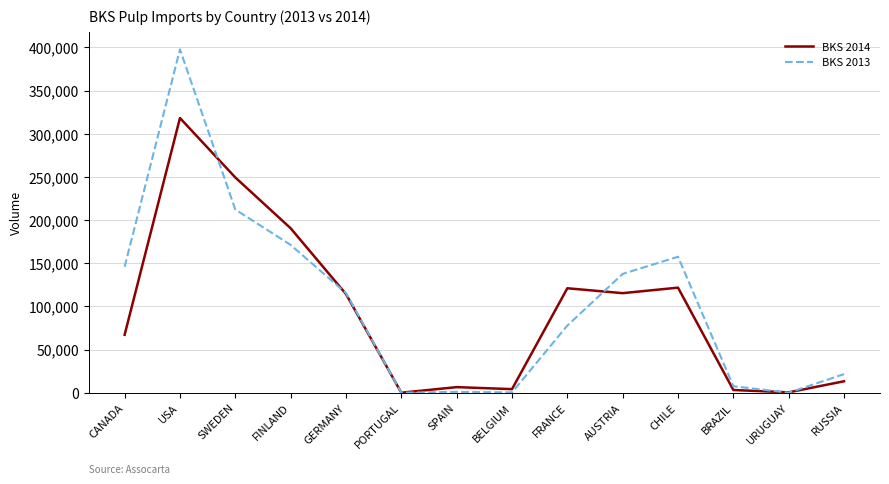

In BKS 2014, how many points are lower than both neighbors (excluding endpoints)?

4